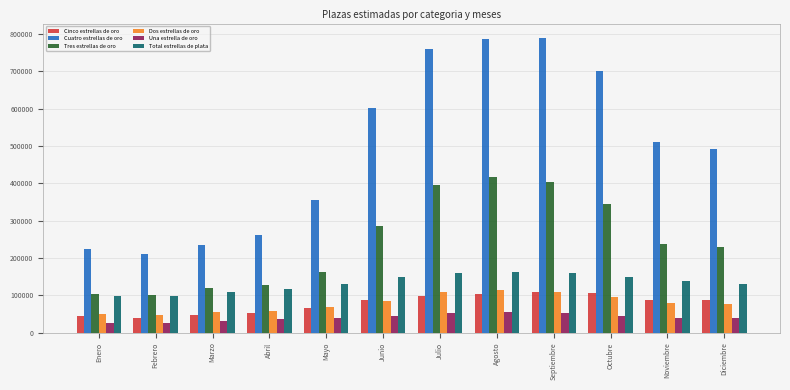

At how many categories does at least one series exceed 748344?

3